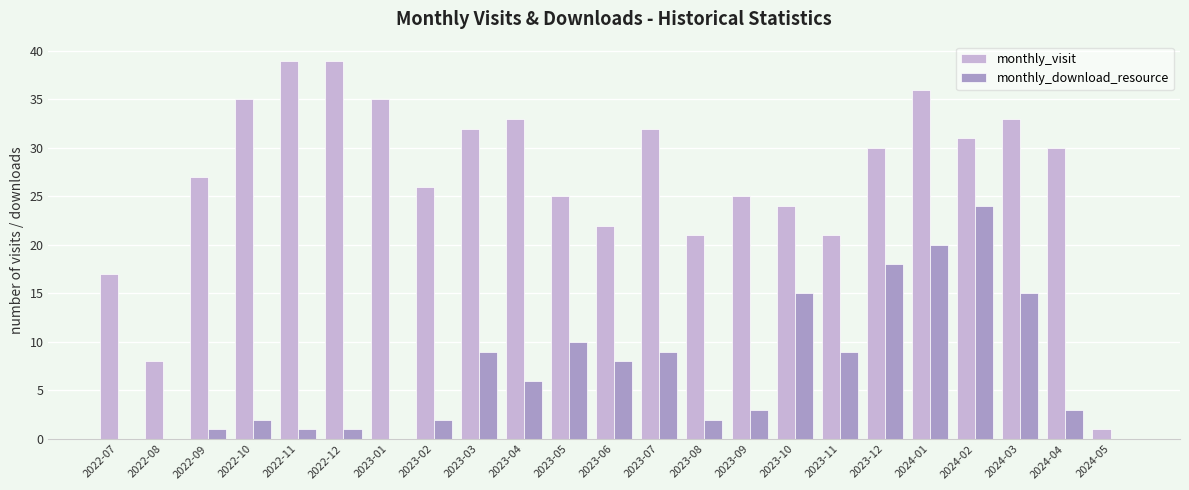

What is the sum of all monthly_visit values?

622